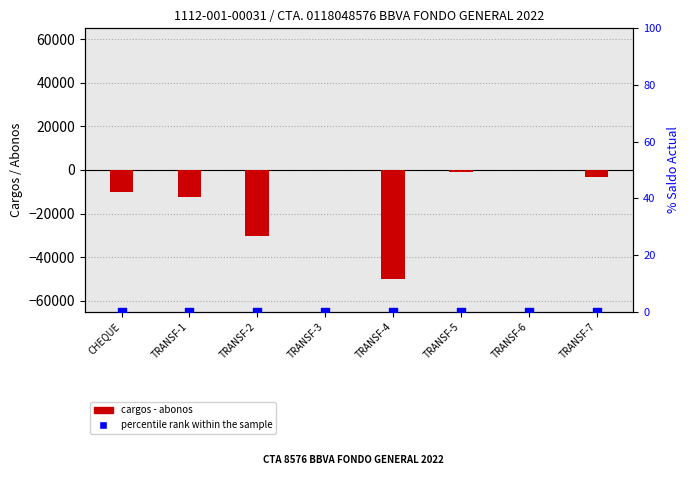

Which series has the widest spread of Y values?

cargos - abonos